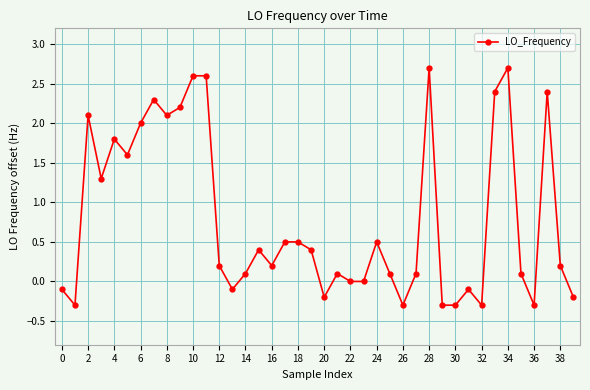

What is the difference between the second highest and second lowest values?

3.0